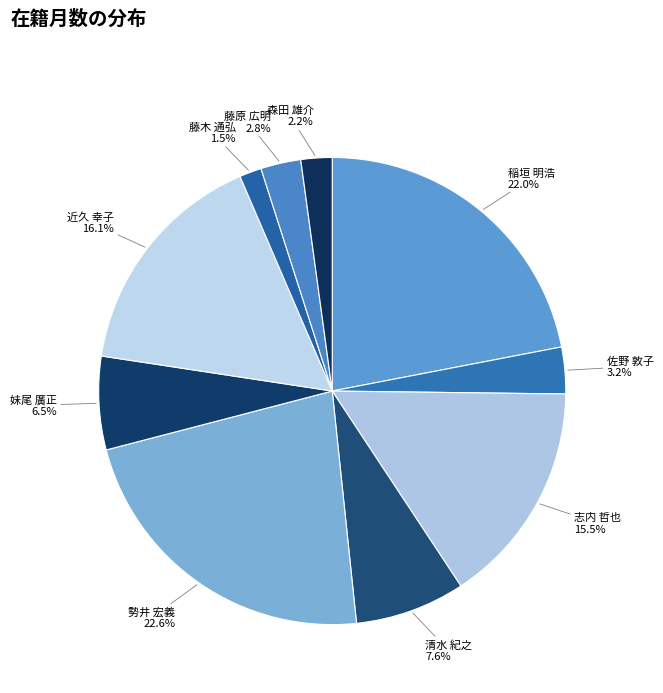

How many segments does this pie chart have?

10